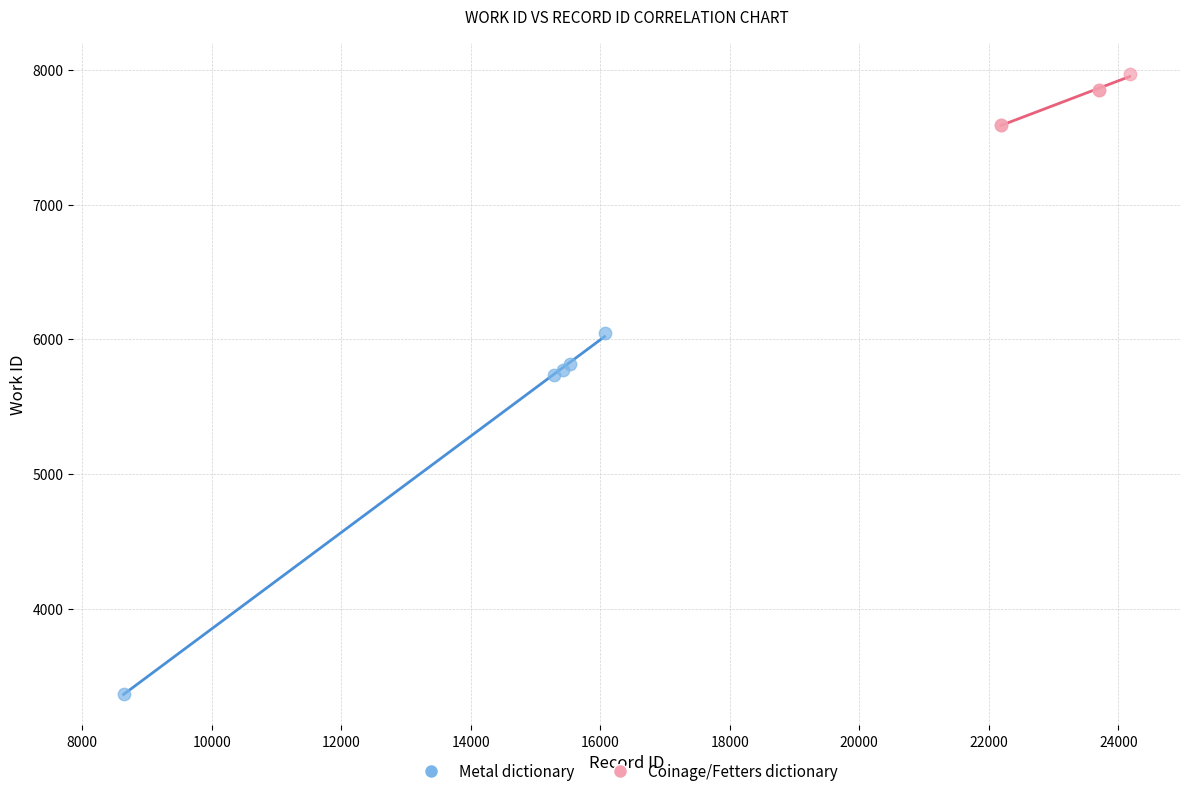

Which series reaches the minimum Y coordinate?

Metal dictionary